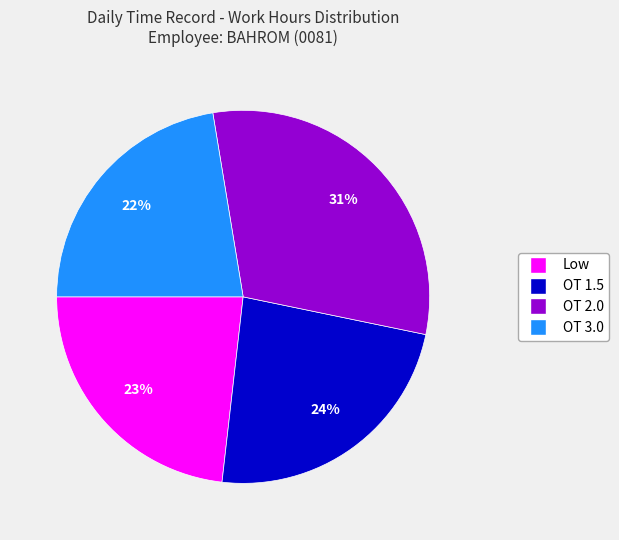

Between OT 1.5 and OT 3.0, which is larger?

OT 1.5